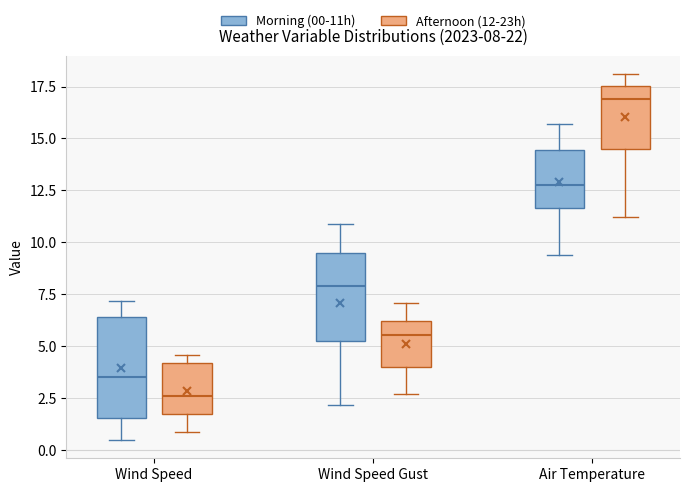

Comparing the boxes themselves (not the whiskers), which one is the tallest?

Wind Speed (Morning (00-11h))